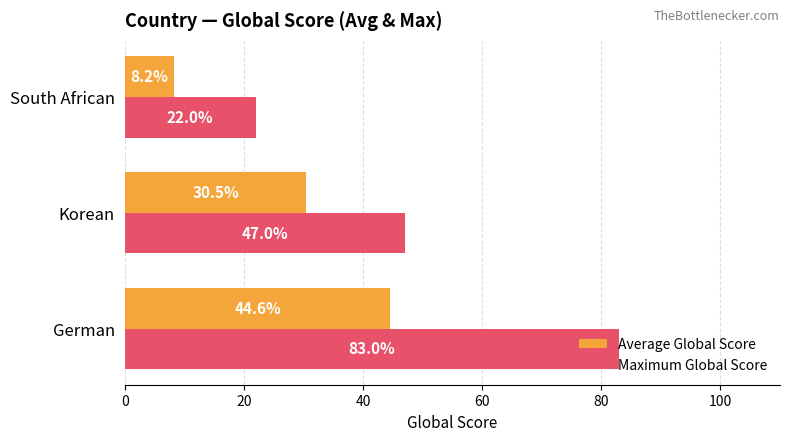

Which series changed the most between German and South African?

Maximum Global Score